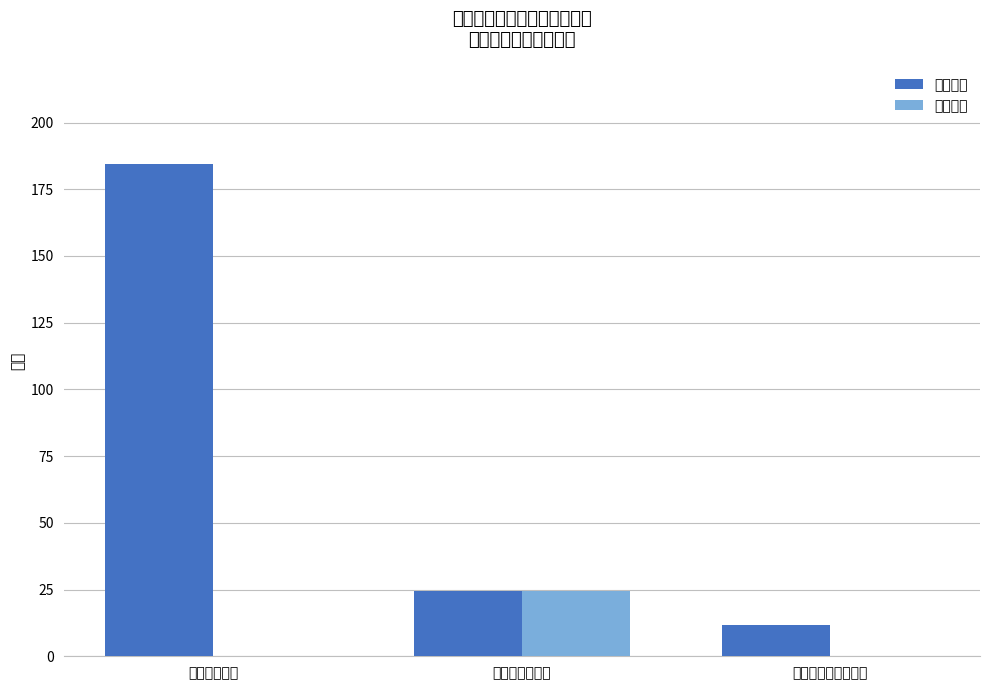

Which series has the largest total across all categories?

人员经费